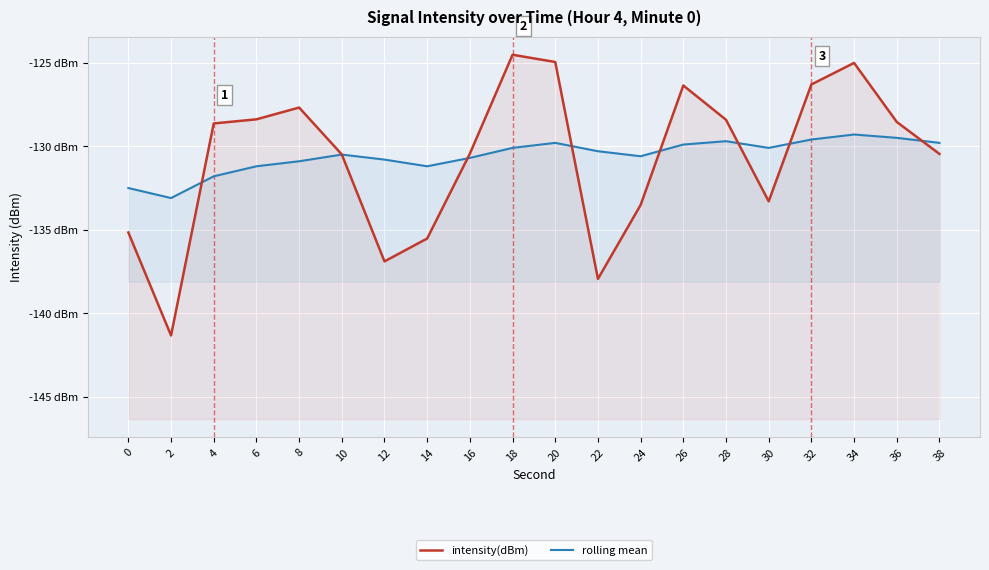

True or false: rolling mean has a value of -130.7 at 16.

True